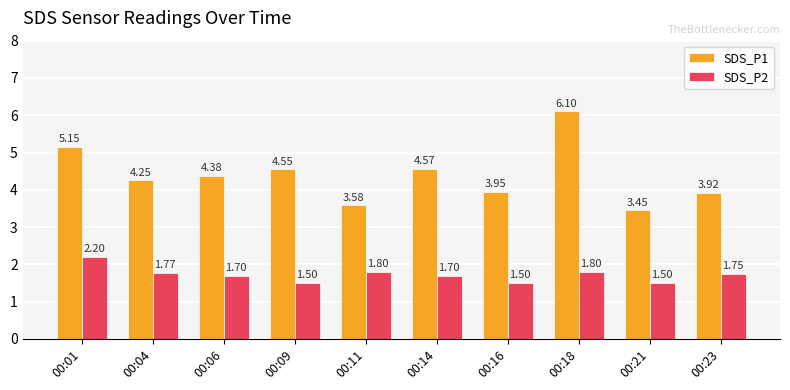

Which category has the highest value in the SDS_P2 series?

00:01